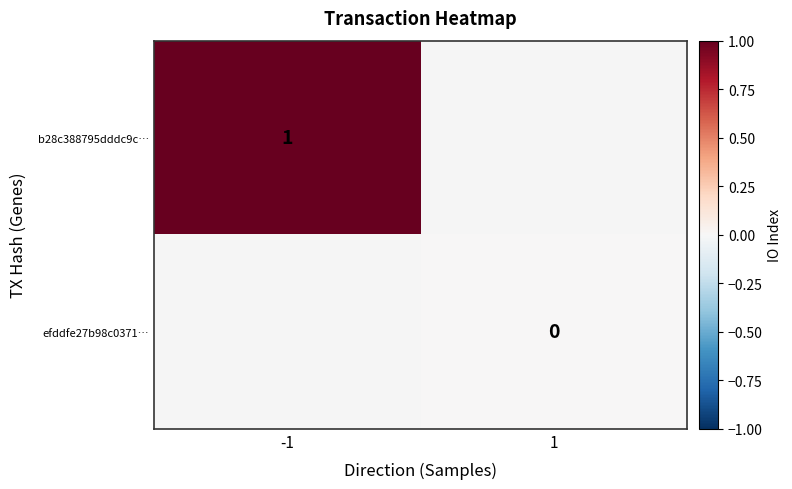

How many series are shown in this chart?

2